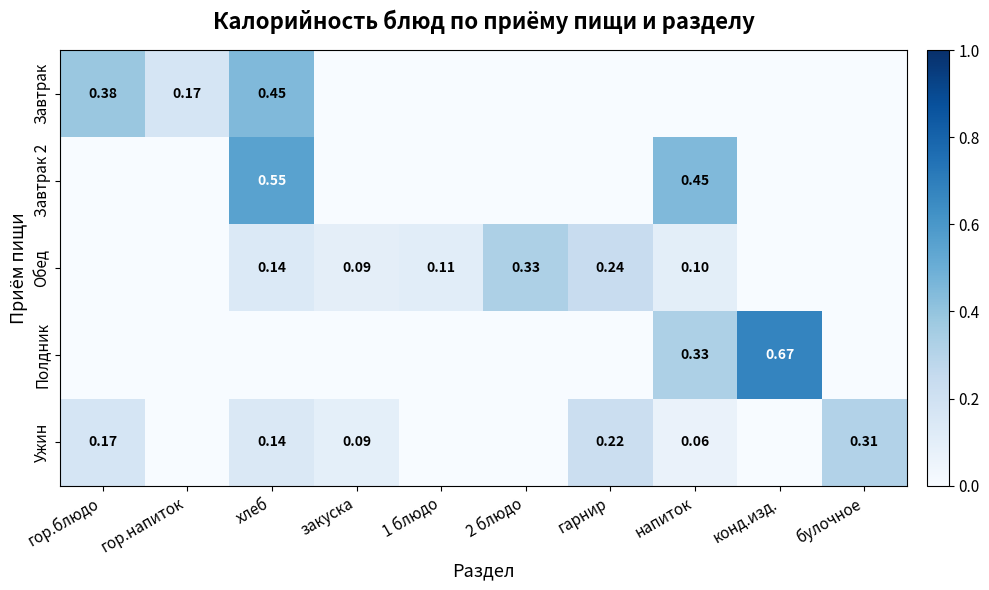

Which series has the largest total across all categories?

Завтрак